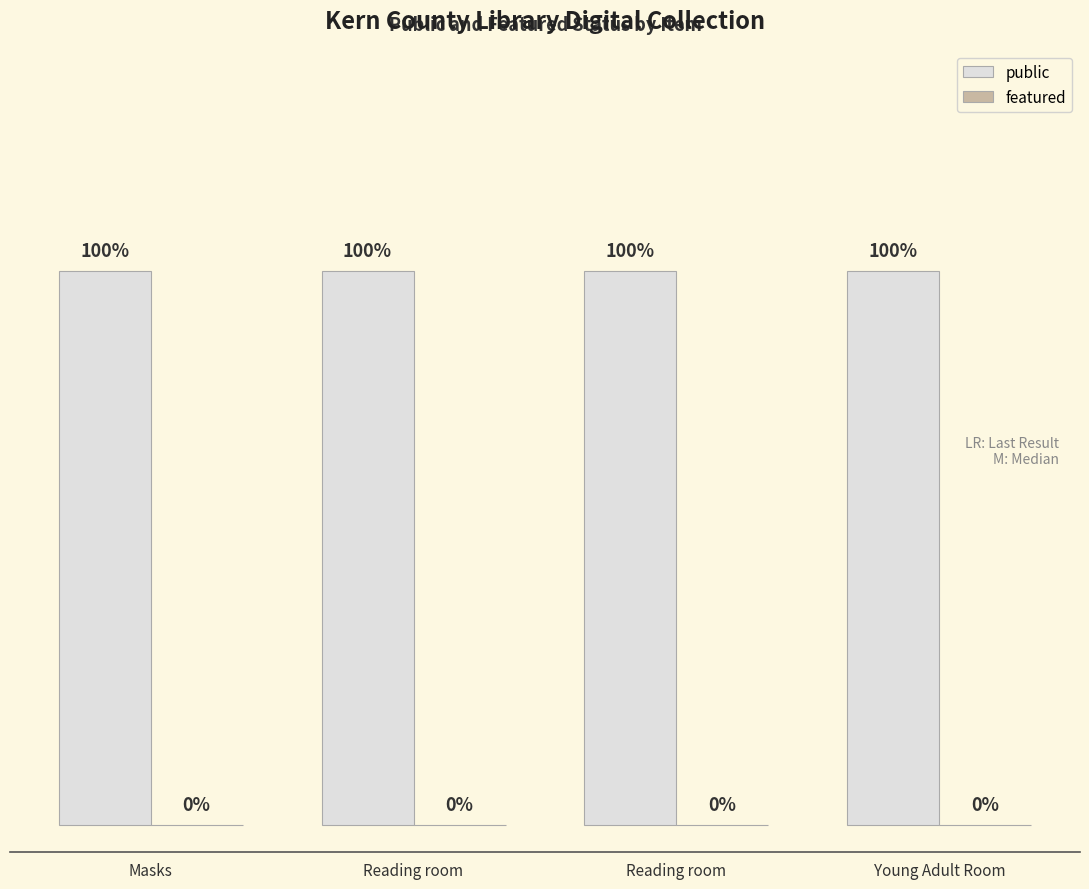

What is the value of the public bar at the 1st from the left?

1